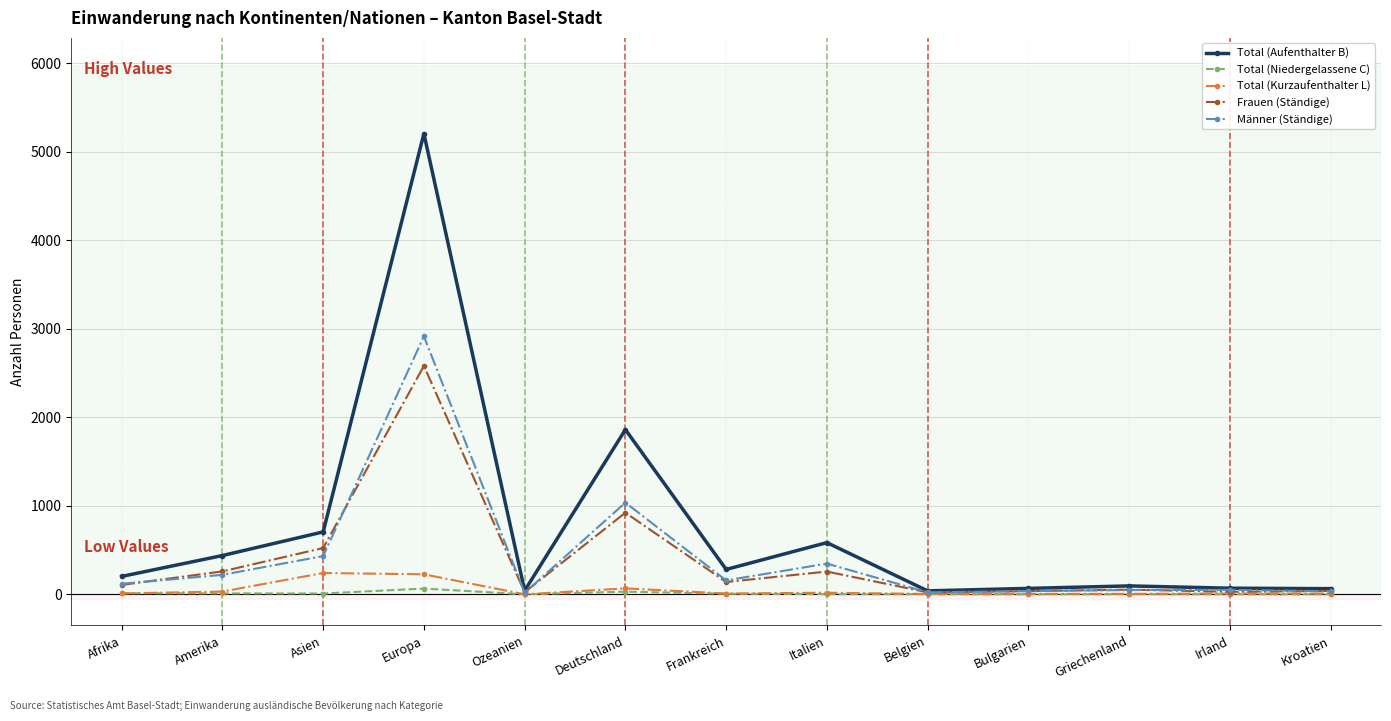

What position from the right is Frankreich?

7